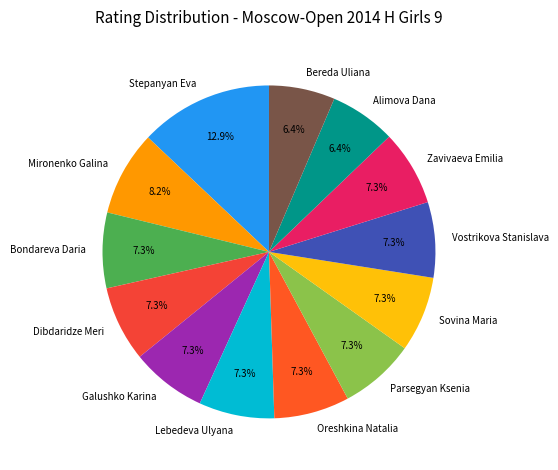

Approximately how many times larger is the value at Vostrikova Stanislava compared to Galushko Karina?

1.0